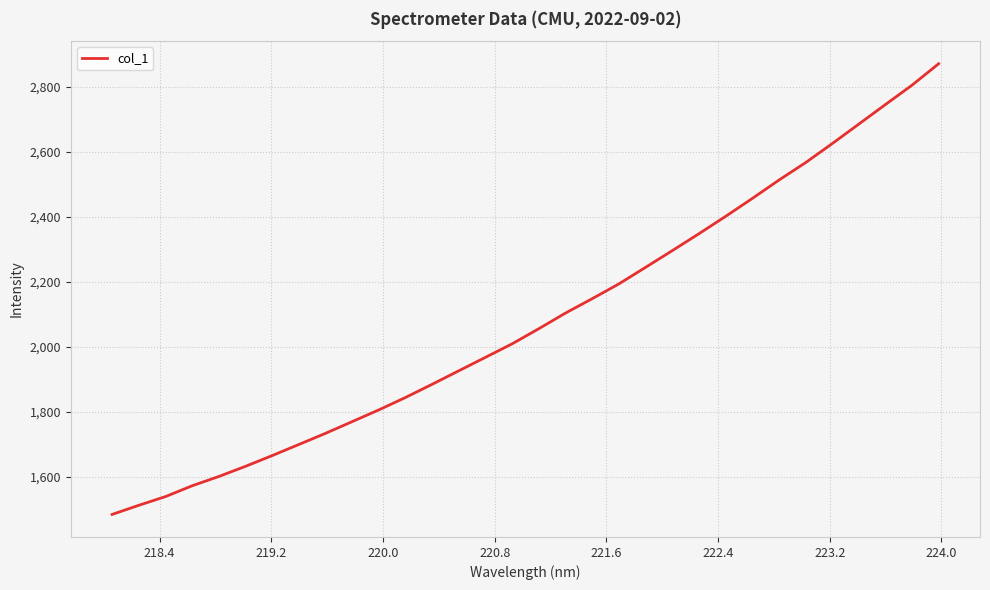

What is the maximum value shown in the chart?

2871.8